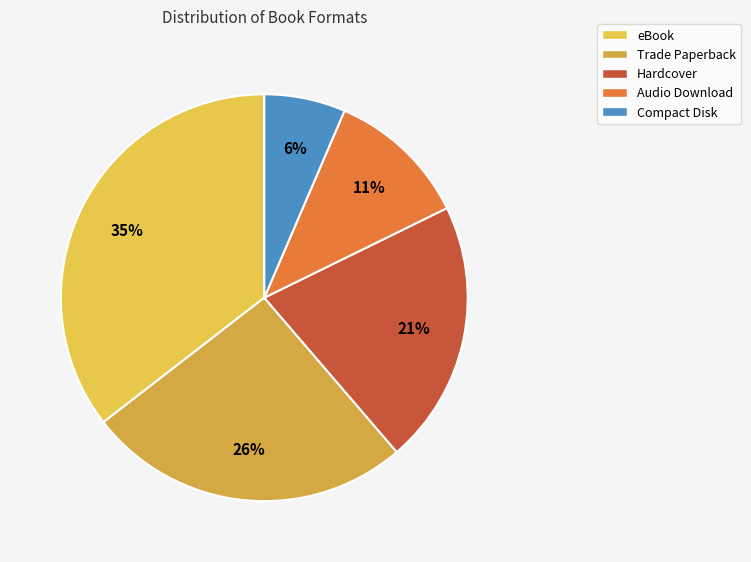

What percentage is the Hardcover slice, to the nearest percent?

21%